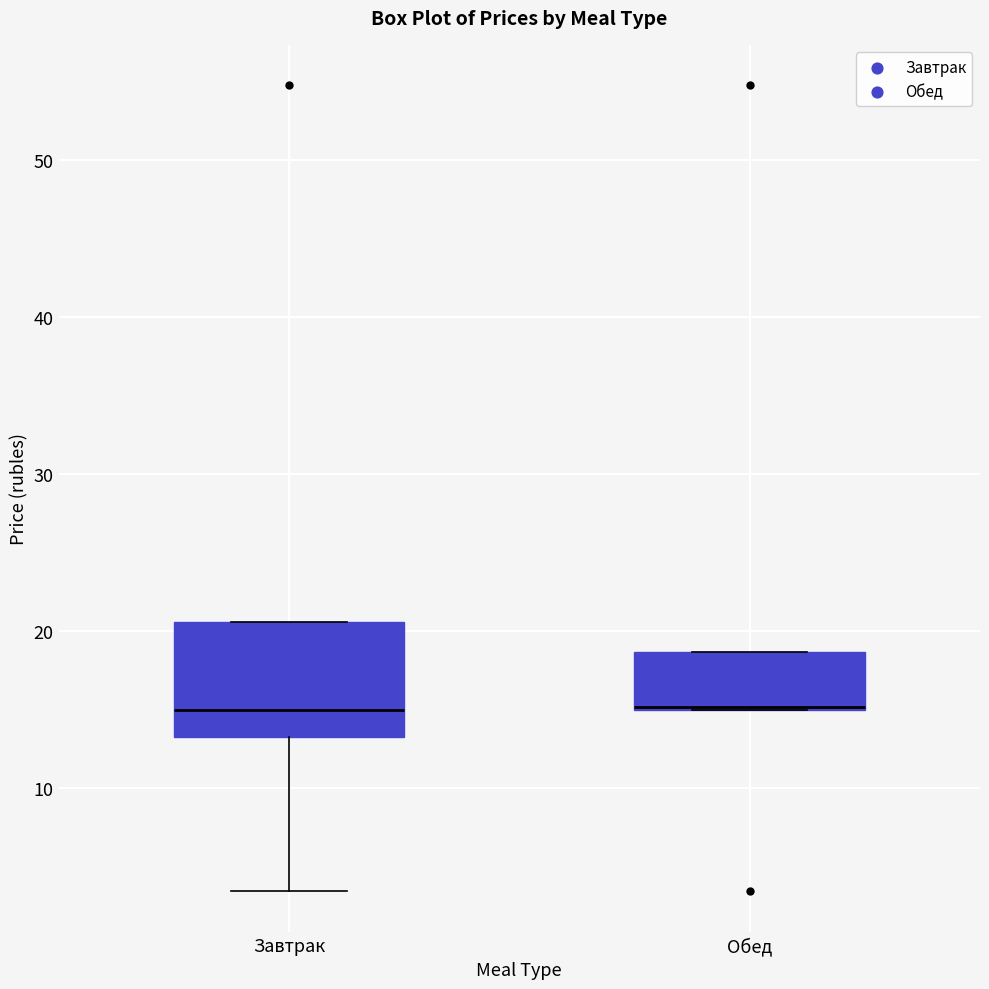

Reading left to right, transcribe this box plot: for each box, give where its median line is, the range the box spans, and where its two whiskers end, as read against the y-axis. The values are not printed on the chart, so give them approximately, as read against the axis.

Завтрак: median 15, box 13 to 21, whiskers 3 to 21
Обед: median 15 (drawn on the box's lower edge), box 15 to 19, whiskers 15 to 19